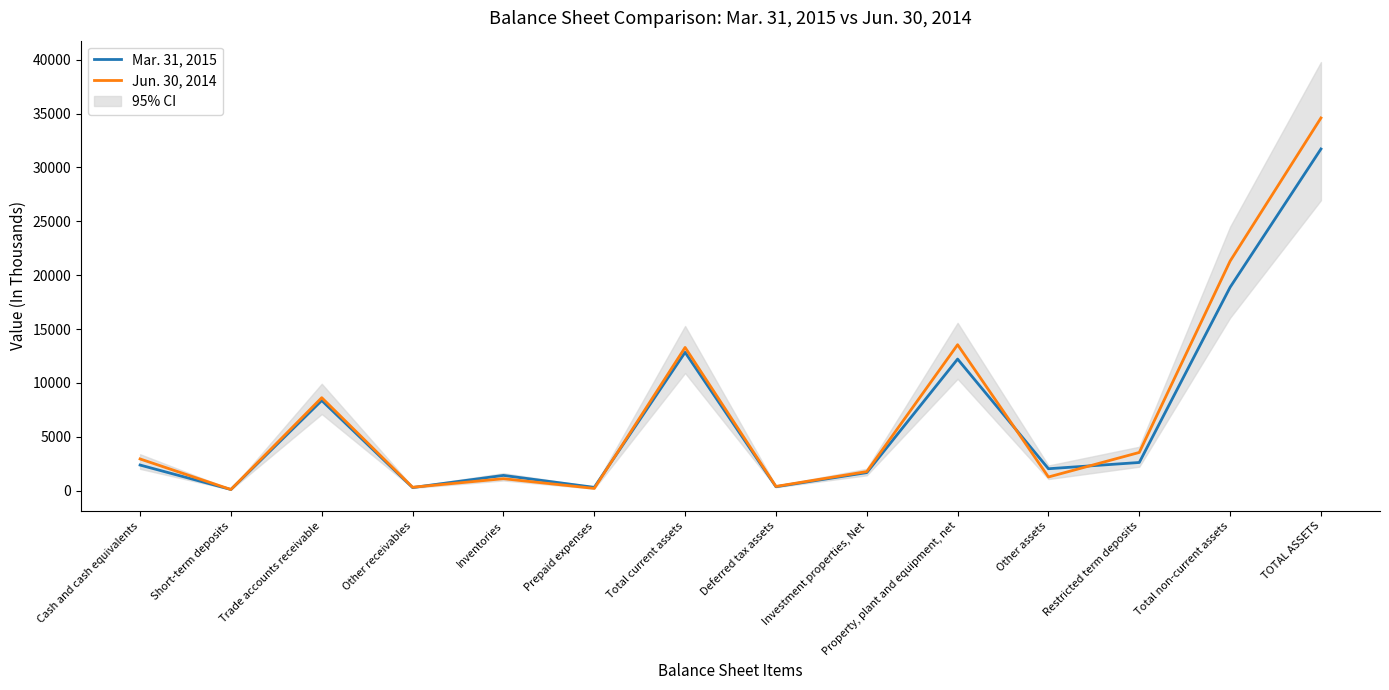

Reading right to left, what are all the values shown in this chart?

Mar. 31, 2015: 31710	18876	2610	2029	12208	1669	360	12834	302	1410	284	8361	104	2373
Jun. 30, 2014: 34590	21303	3541	1263	13541	1765	388	13287	205	1106	311	8625	102	2938